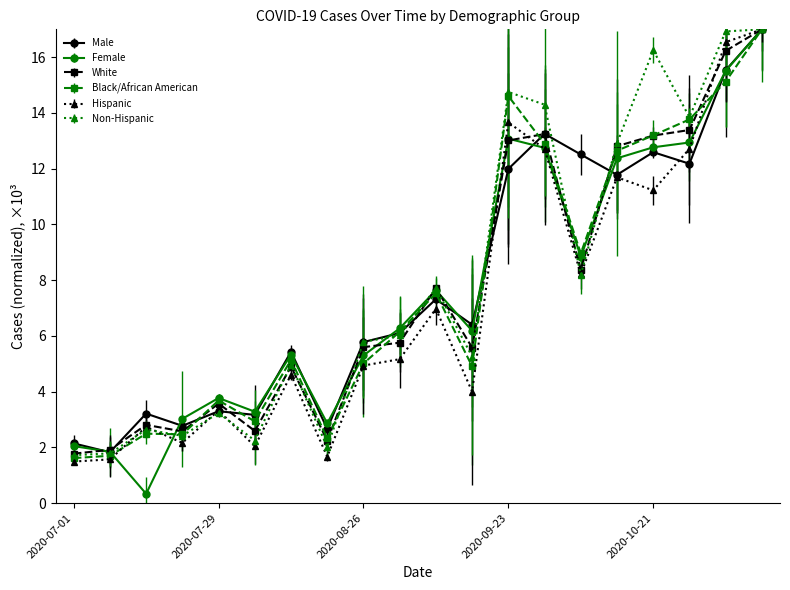

What is the value of the Male point at the 17th from the left?

12.6